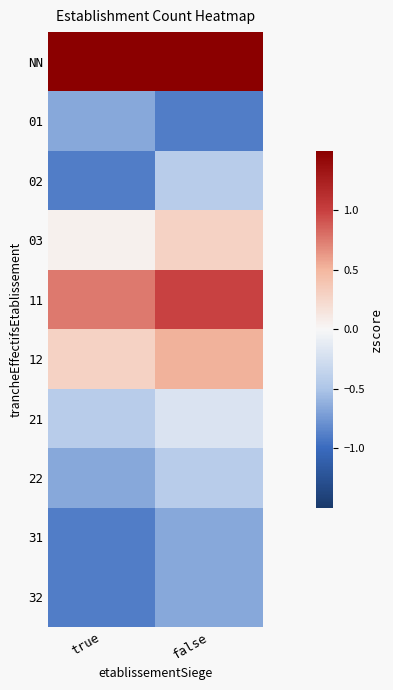

Which has a higher value, true or false?

false